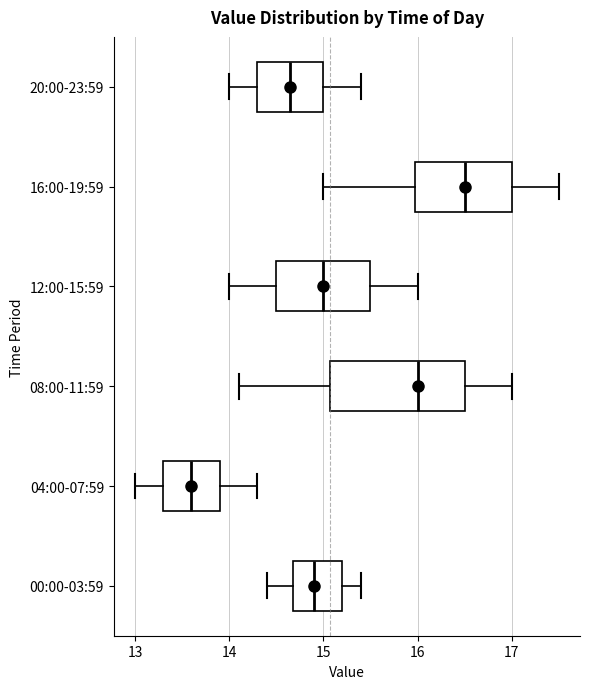

Reading bottom to top, read every box against the x-axis: the position of its median line, the range the box covers, and the ends of its whiskers. The values are not printed on the chart, so give them approximately, as read against the axis.

00:00-03:59: median 14.9, box 14.7 to 15.2, whiskers 14.4 to 15.4
04:00-07:59: median 13.6, box 13.3 to 13.9, whiskers 13.0 to 14.3
08:00-11:59: median 16.0, box 15.1 to 16.5, whiskers 14.1 to 17.0
12:00-15:59: median 15.0, box 14.5 to 15.5, whiskers 14.0 to 16.0
16:00-19:59: median 16.5, box 16.0 to 17.0, whiskers 15.0 to 17.5
20:00-23:59: median 14.7, box 14.3 to 15.0, whiskers 14.0 to 15.4